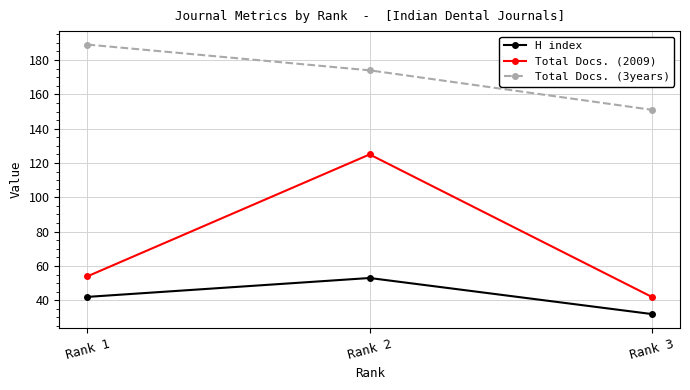

What is the difference between the maximum and minimum values in the H index series?

21